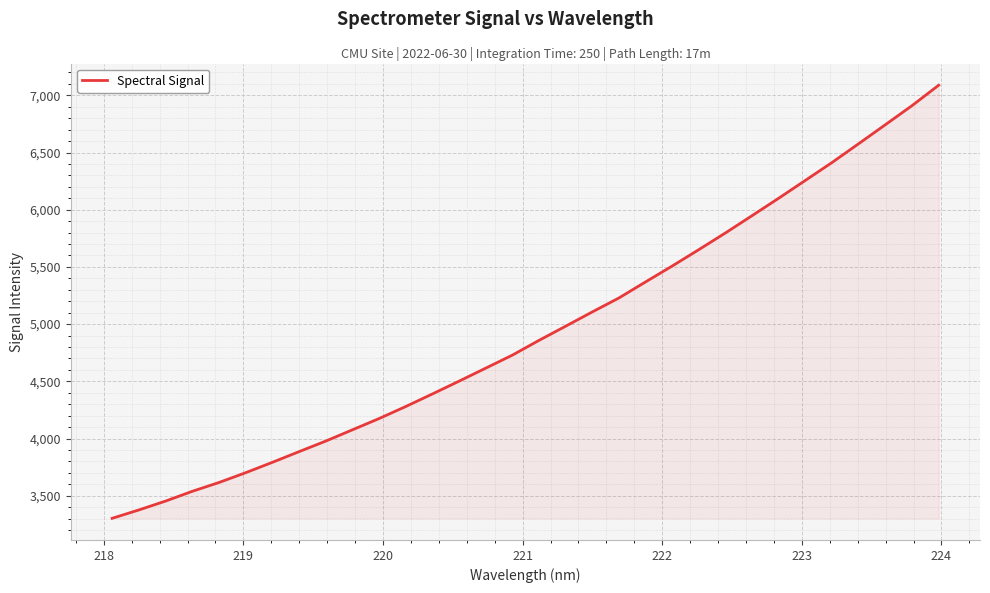

What is the maximum value shown in the chart?

7088.4